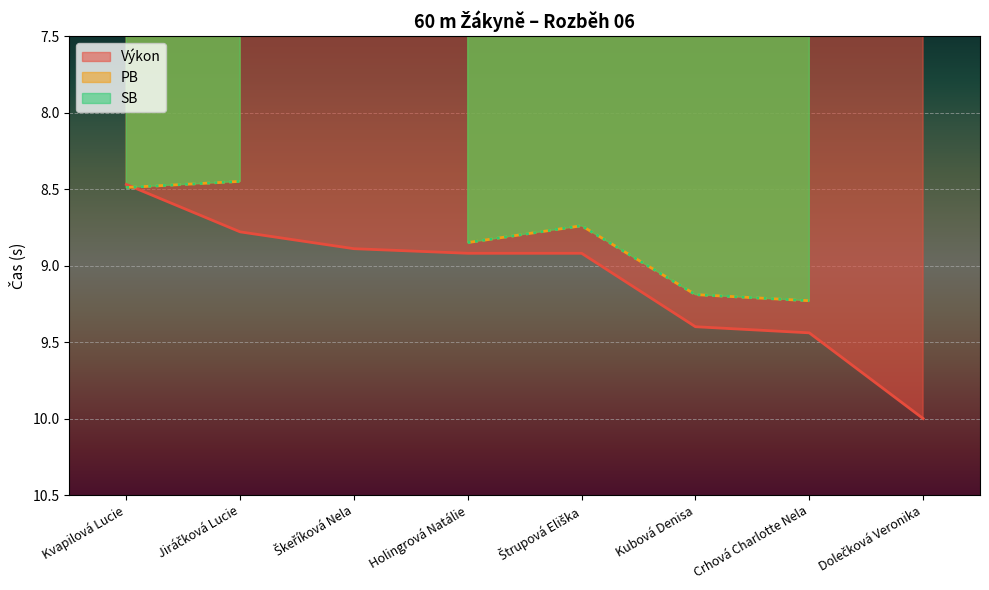

What is the greatest value displayed?

10.0